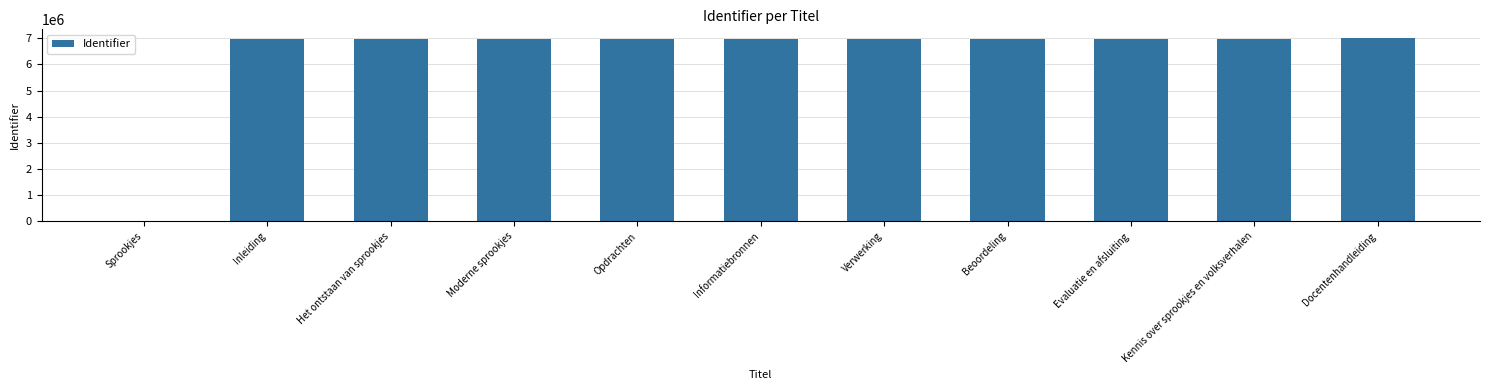

What is the approximate value at Kennis over sprookjes en volksverhalen, to the nearest 100?

6969700